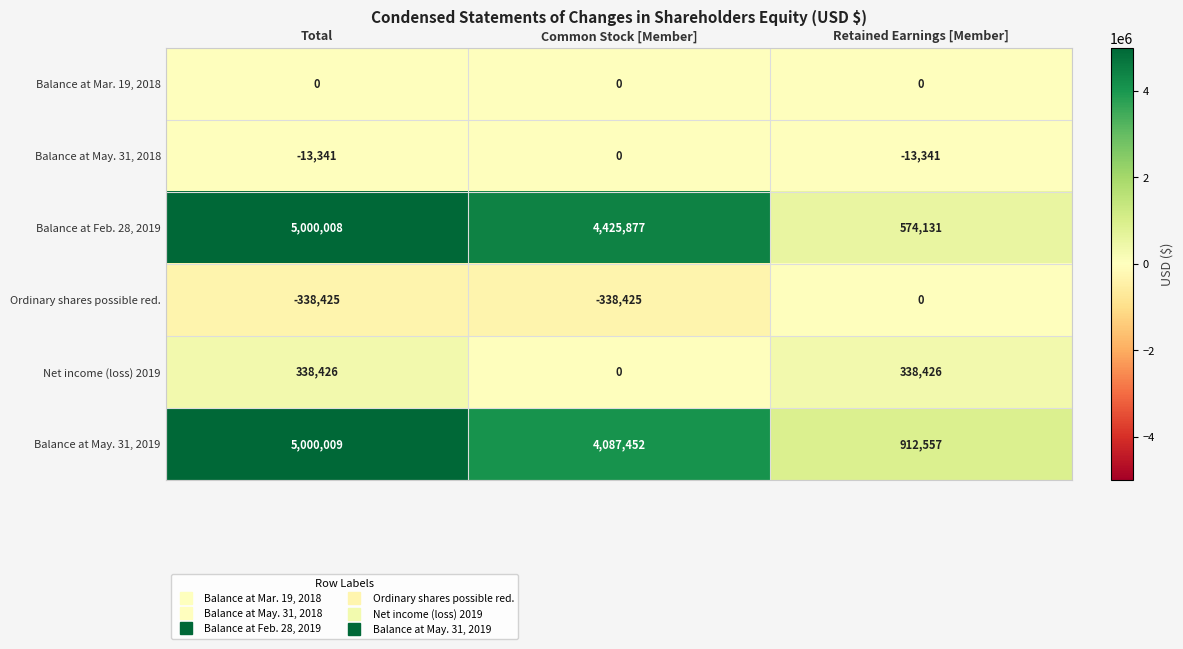

Rank the series at Total from lowest to highest value.

Ordinary shares possible red., Balance at May. 31, 2018, Balance at Mar. 19, 2018, Net income (loss) 2019, Balance at Feb. 28, 2019, Balance at May. 31, 2019